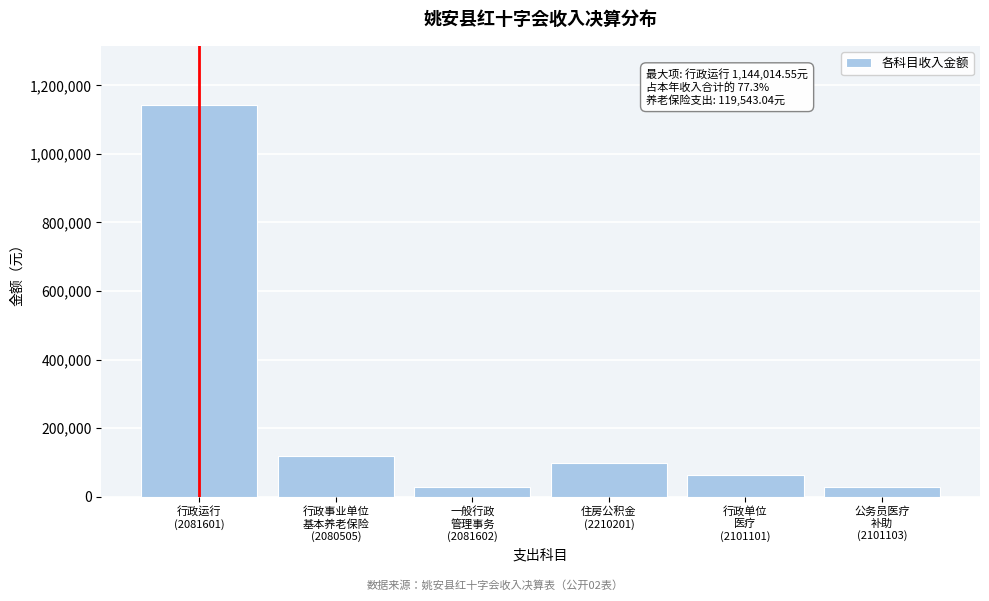

What is the value of the 1st bar from the left?

1144014.6